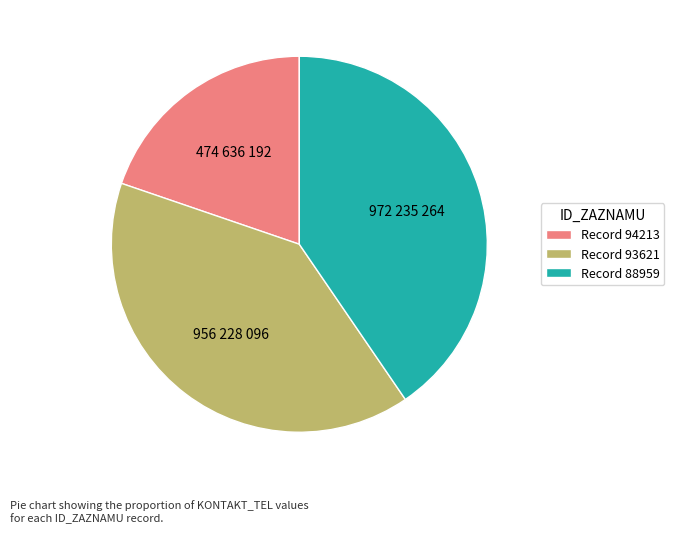

How many segments does this pie chart have?

3